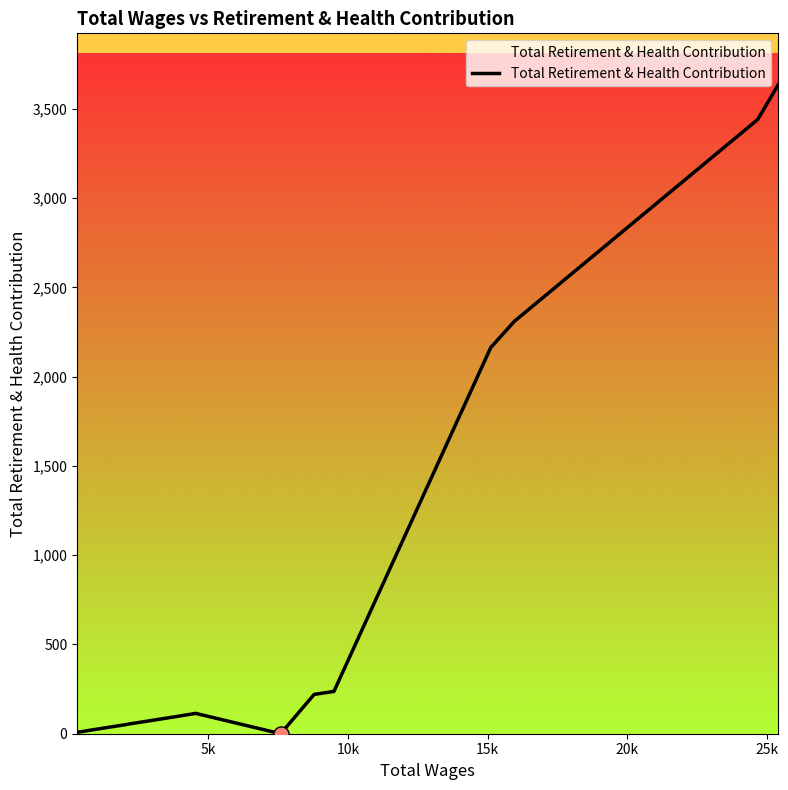

What is the difference between the maximum and minimum values?

3633